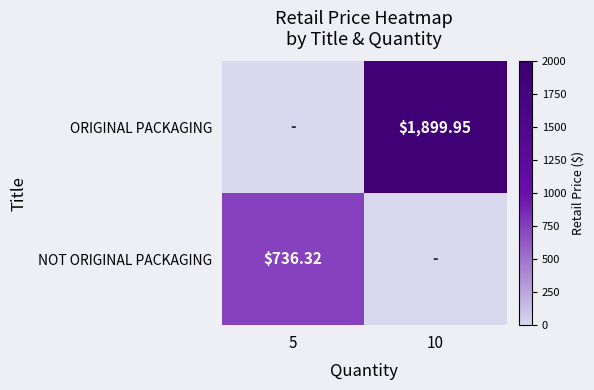

At which label does ORIGINAL PACKAGING first exceed 1899?

10